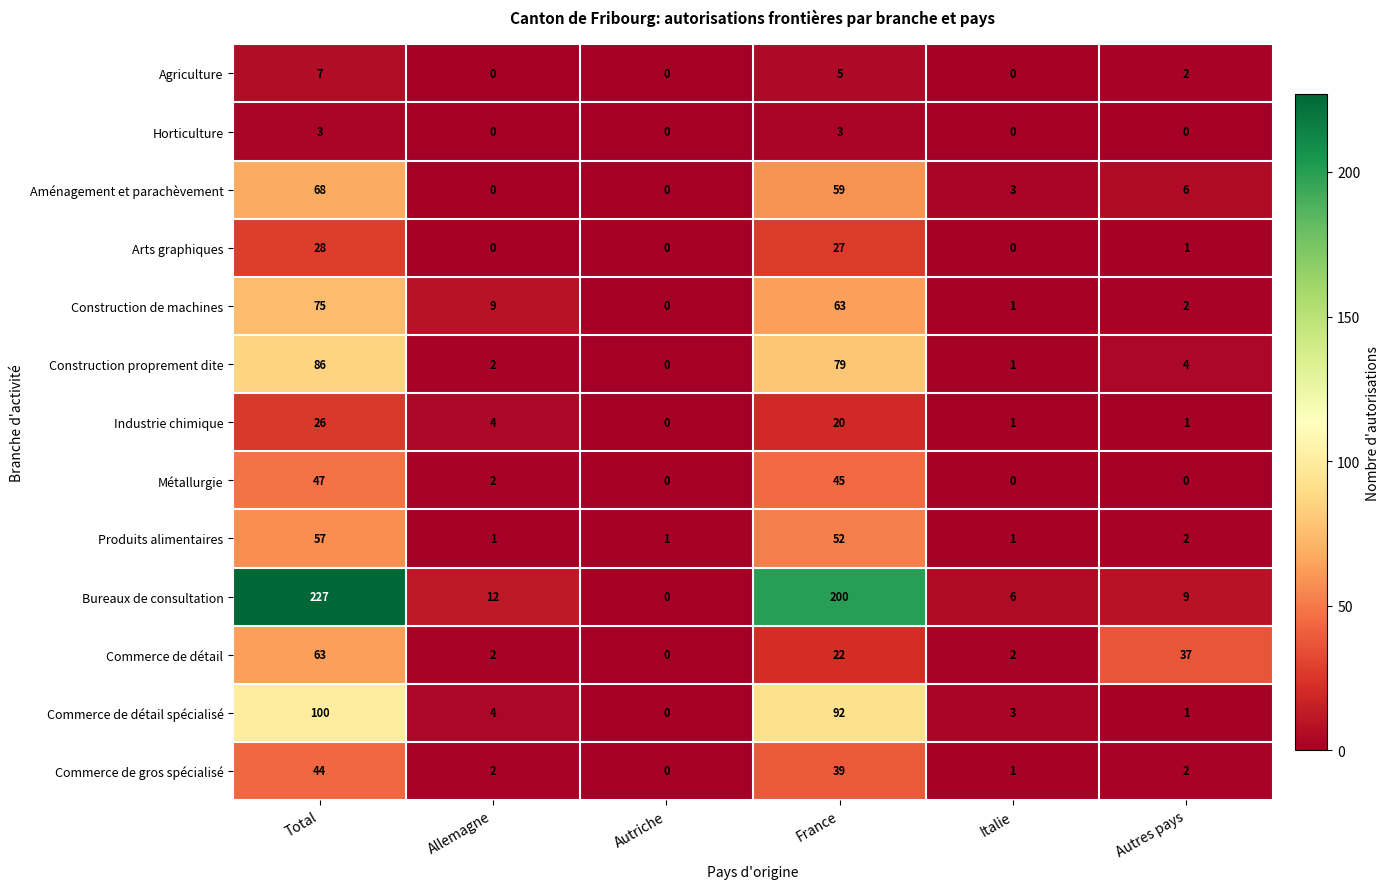

Is it true that Construction de machines equals 75 at Total?

True